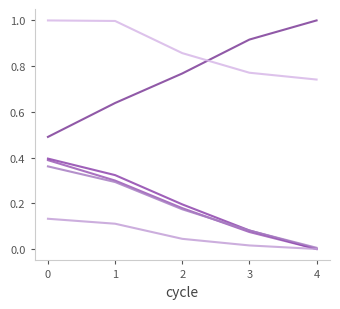

Does the chart have visible grid lines?

No